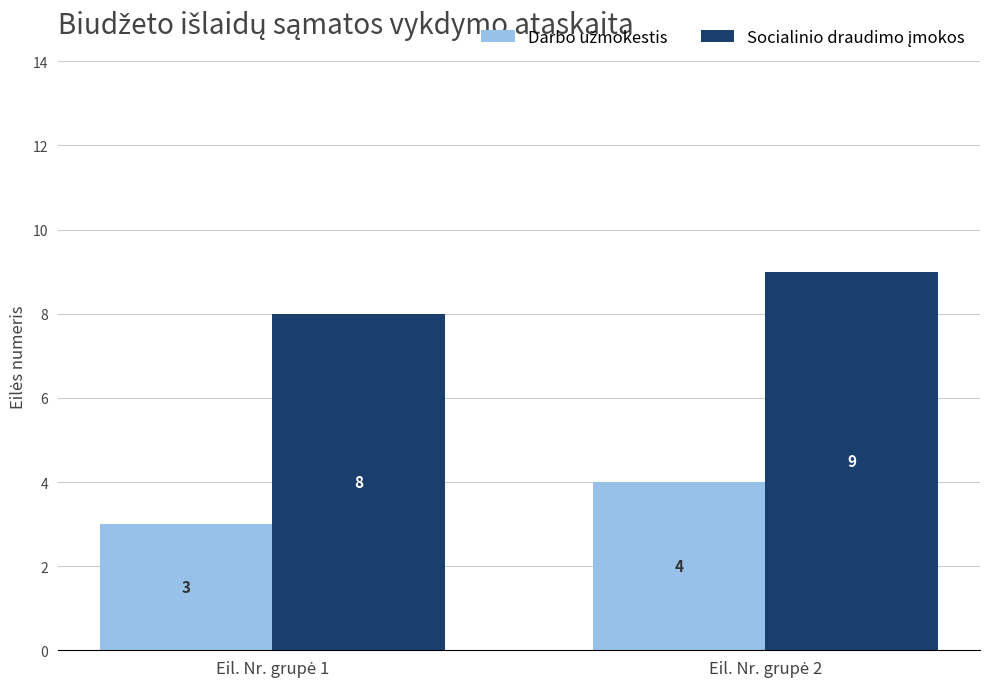

What is the value of the Socialinio draudimo įmokos bar at the 1st from the left?

8